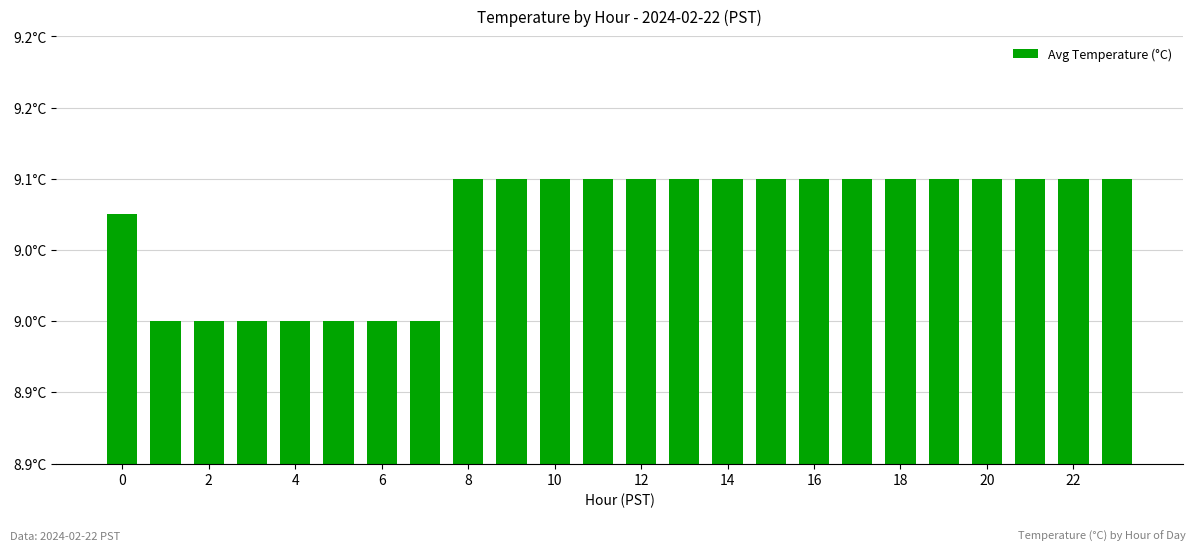

Count the values in the range 9 to 10.

24